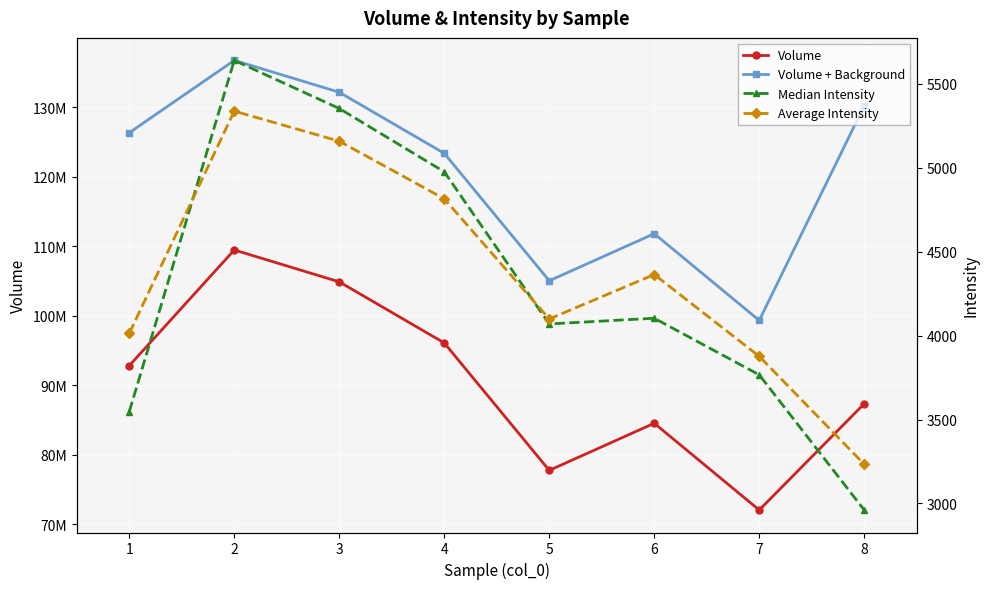

What is the maximum value shown in the chart?

136715426.0